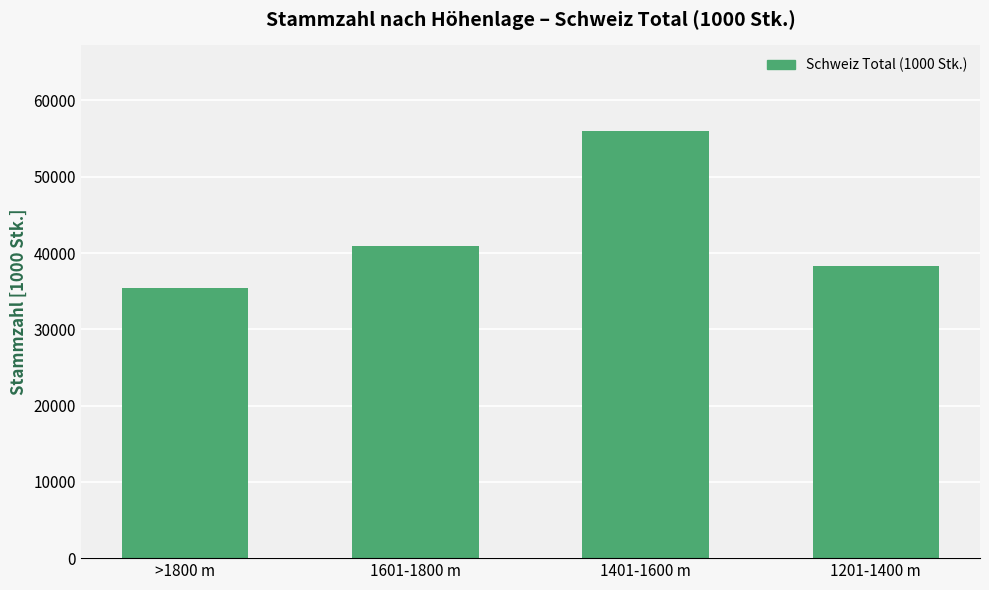

What is the value of the 4th bar from the left?

38309